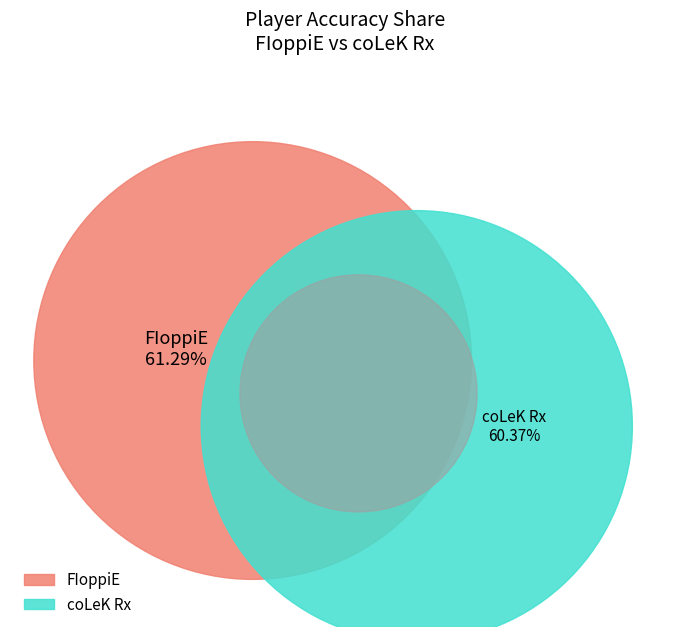

Combined, do FIoppiE and coLeK Rx account for over 50%?

Yes